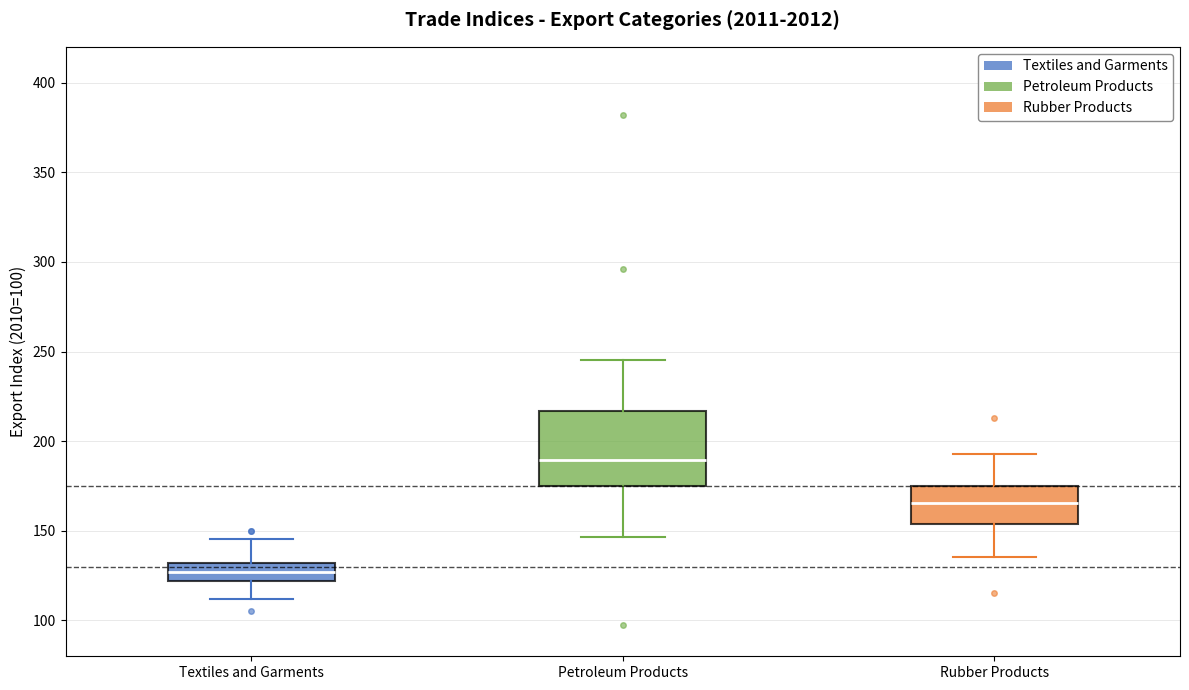

Reading left to right, transcribe this box plot: for each box, give where its median line is, the range the box spans, and where its two whiskers end, as read against the y-axis. The values are not printed on the chart, so give them approximately, as read against the axis.

Textiles and Garments: median 125, box 120 to 130, whiskers 110 to 145
Petroleum Products: median 190, box 175 to 215, whiskers 145 to 245
Rubber Products: median 165, box 155 to 175, whiskers 135 to 195